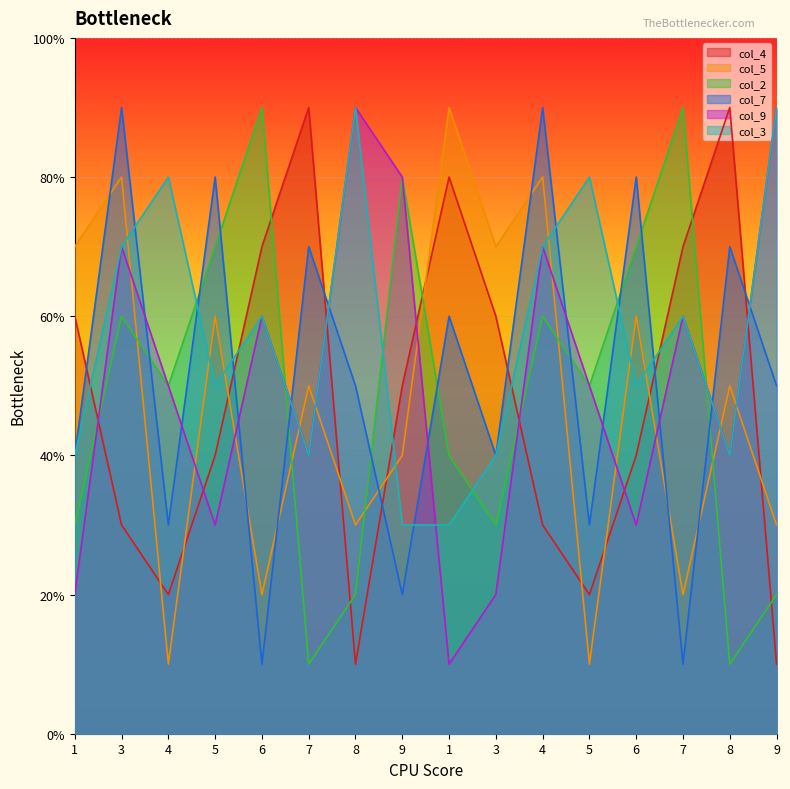

True or false: col_2 and col_4 cross at least once.

True